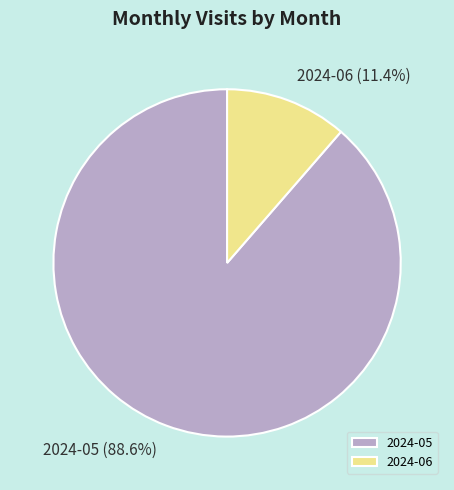

Which category accounts for the majority?

2024-05